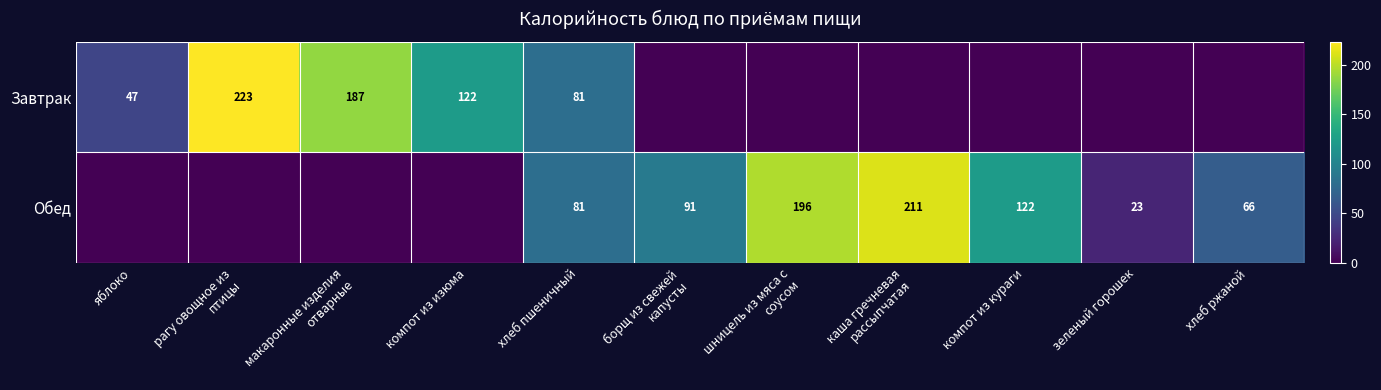

Is it true that Обед equals 17 at хлеб ржаной?

False